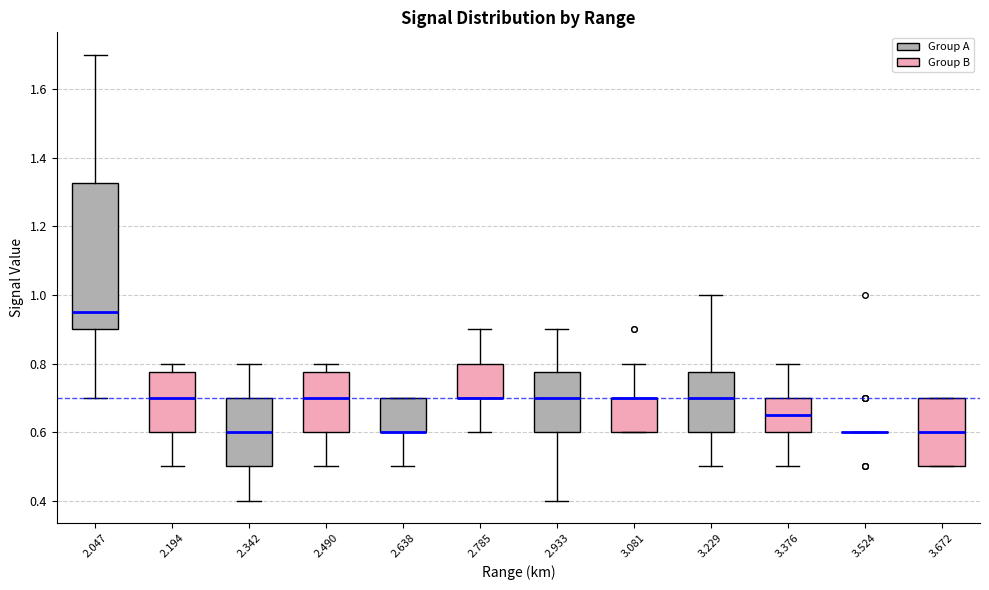

Which box is the tallest, from its lower edge to its upper edge?

2.047